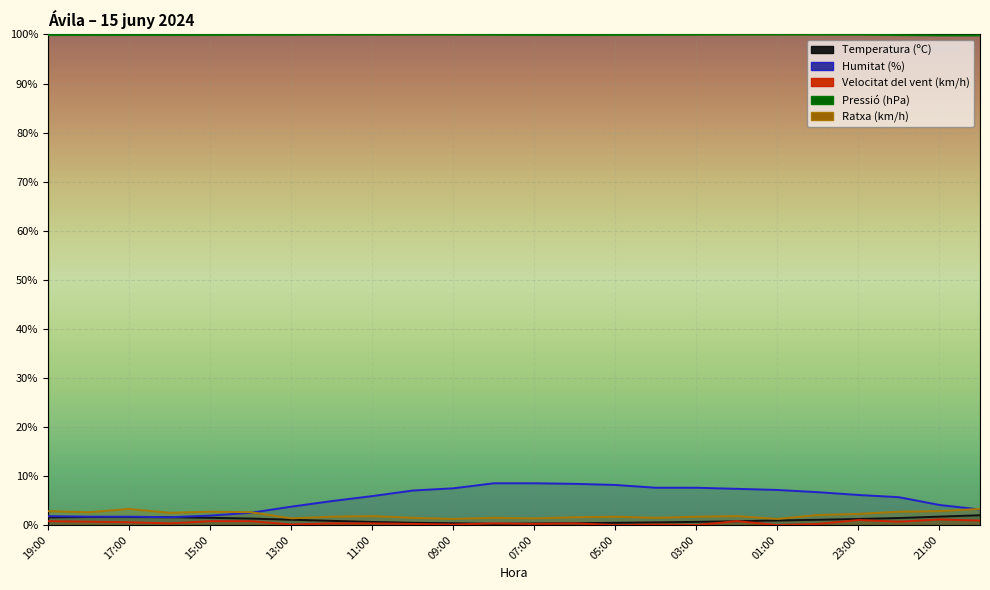

What is the difference between the Pressió (hPa) values at 08:00 and 02:00?

0.1